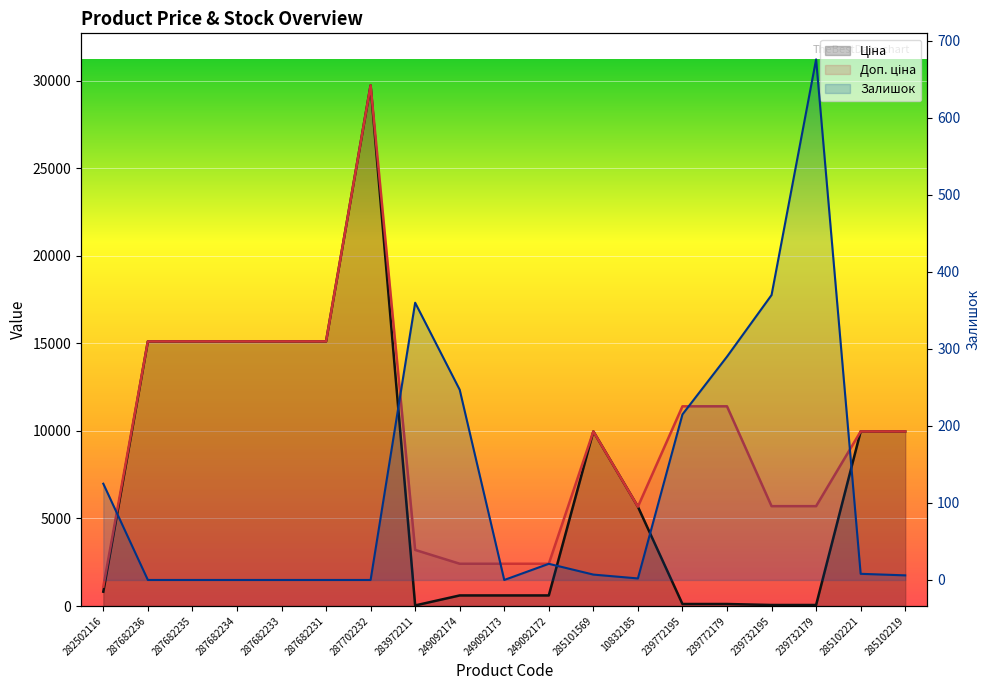

How many series are shown in this chart?

3